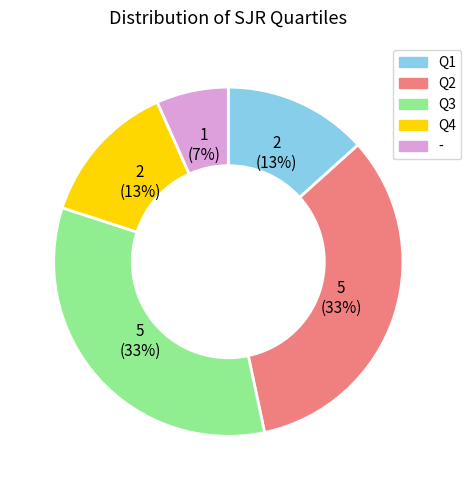

Combined, do Q1 and Q3 account for over 50%?

No